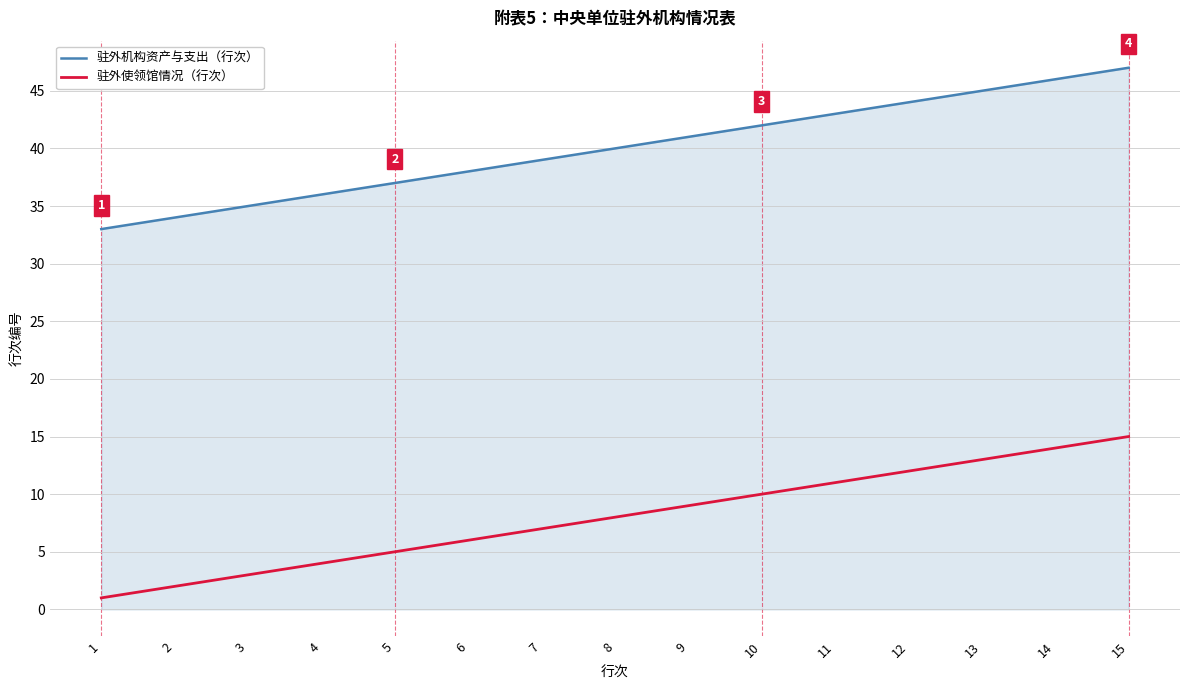

True or false: 驻外使领馆情况（行次） and 驻外机构资产与支出（行次） intersect in this chart.

False